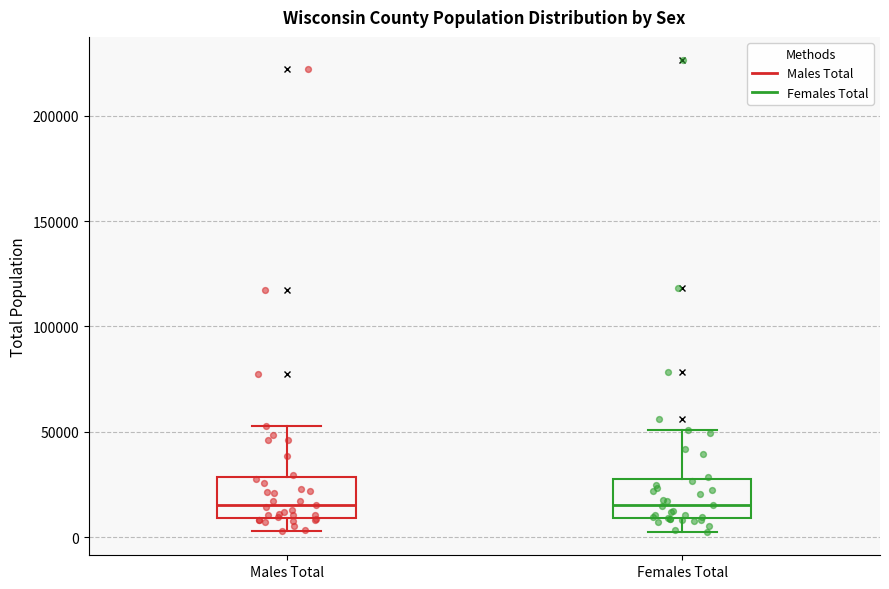

Reading left to right, transcribe this box plot: for each box, give where its median line is, the range the box spans, and where its two whiskers end, as read against the y-axis. The values are not printed on the chart, so give them approximately, as read against the axis.

Males Total: median 15000, box 10000 to 30000, whiskers 5000 to 55000
Females Total: median 15000, box 10000 to 30000, whiskers 5000 to 50000